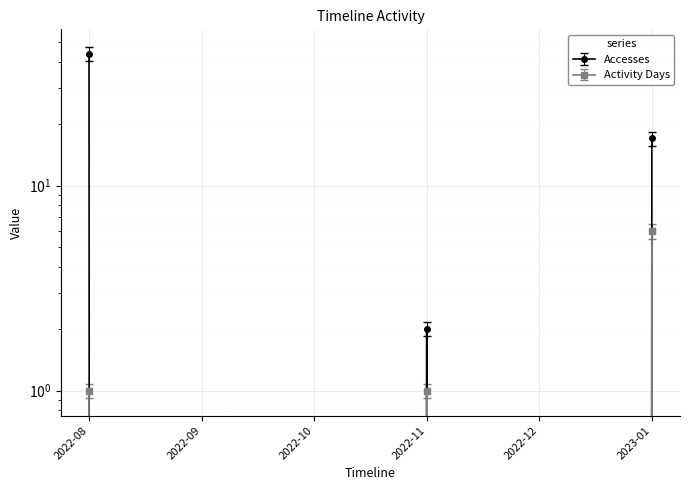

Reading right to left, what are all the values shown in this chart?

Accesses: 2023-01=17	2022-12=0	2022-11=2	2022-10=0	2022-09=0	2022-08=44
Activity Days: 2023-01=6	2022-12=0	2022-11=1	2022-10=0	2022-09=0	2022-08=1